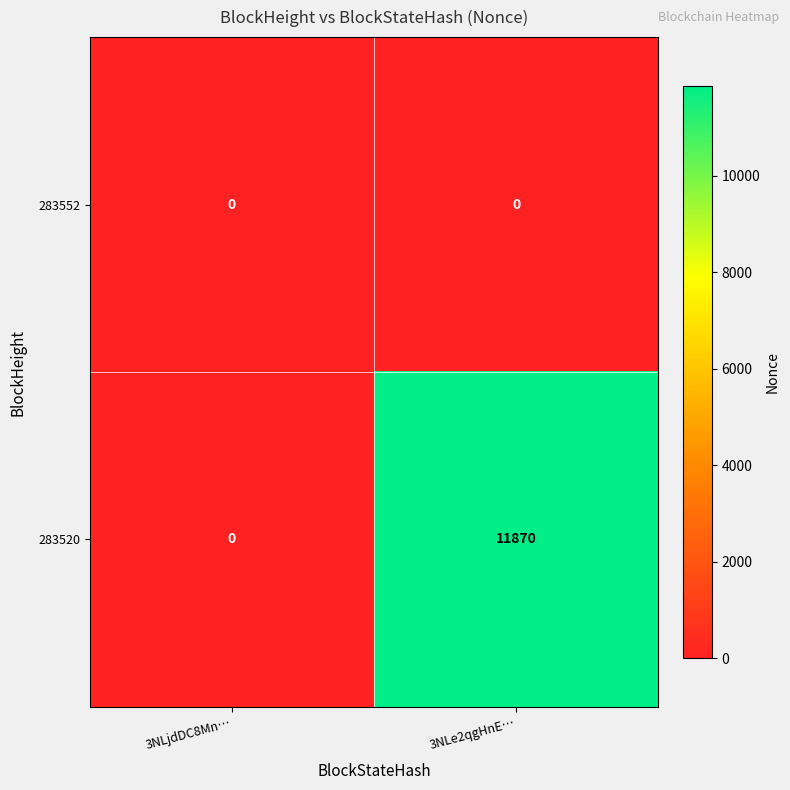

The 283520 series shows 0 at 3NLjdDC8Mn…. True or false?

True